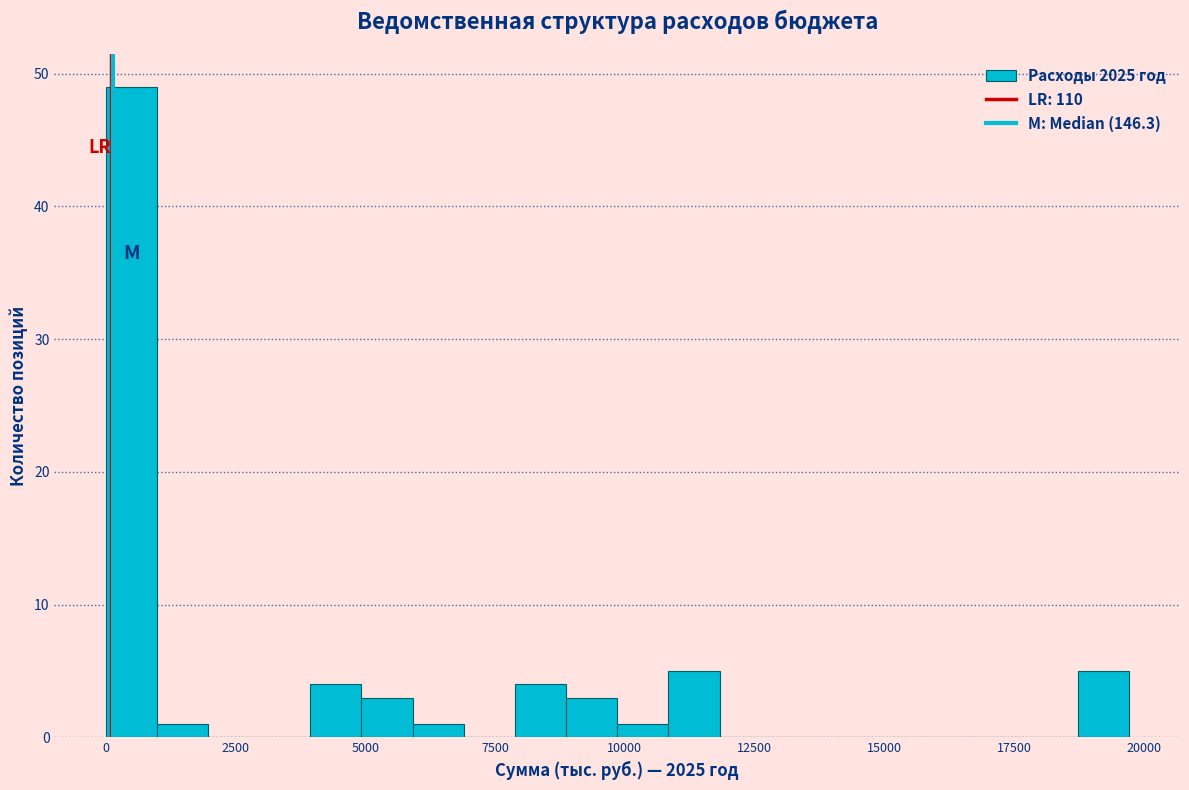

Read against the x-axis, roughly where is the centre of the tallest bar?

500